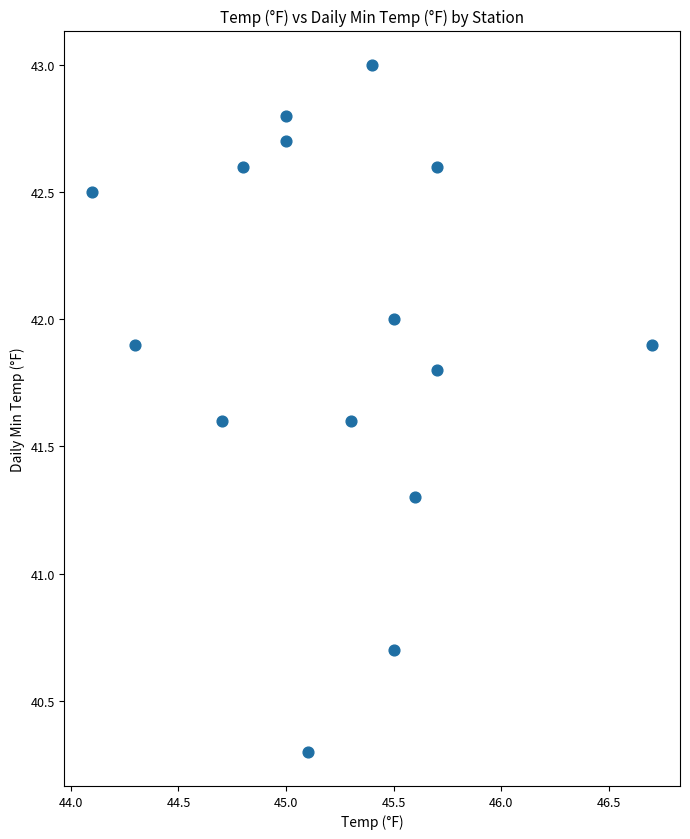

What is the range of X values (max minus min)?

2.6